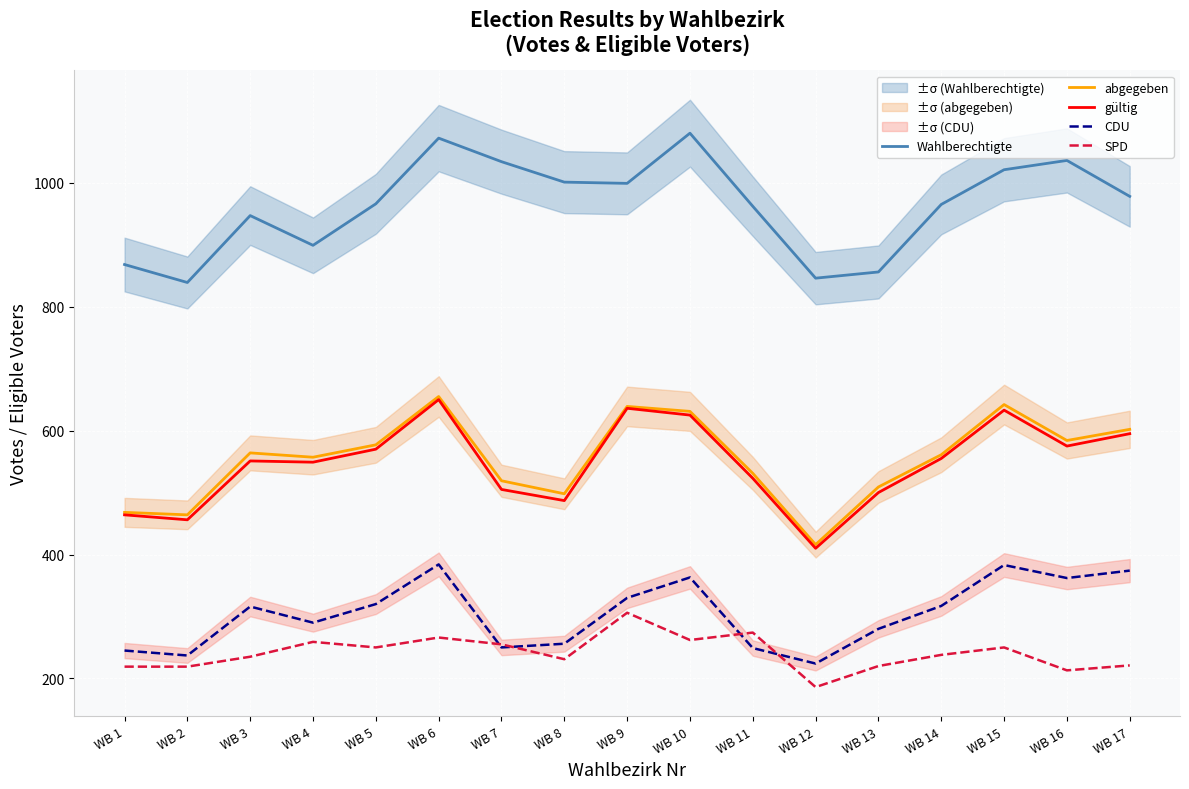

What is the smallest value displayed?

186